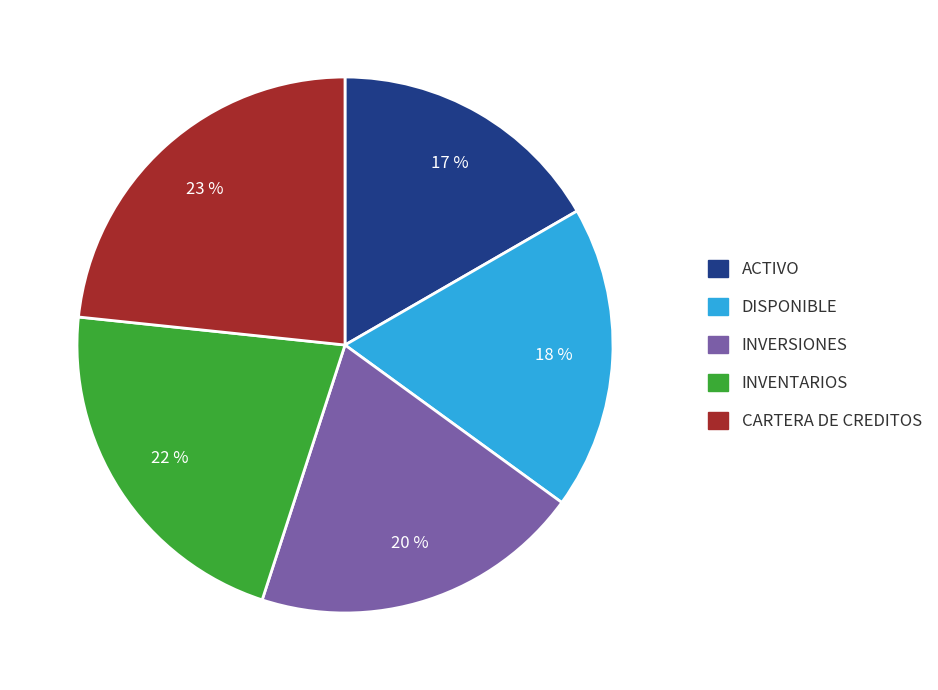

Do INVENTARIOS and CARTERA DE CREDITOS together represent more than half of the pie?

No